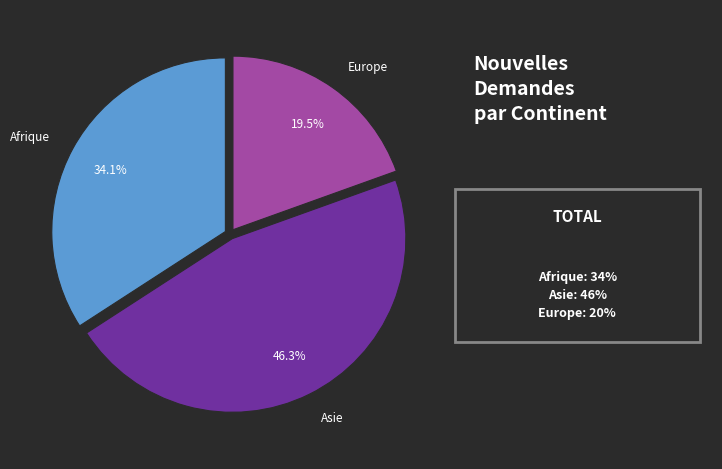

To the nearest percent, what is the difference between the largest and smallest slice percentages?

27%